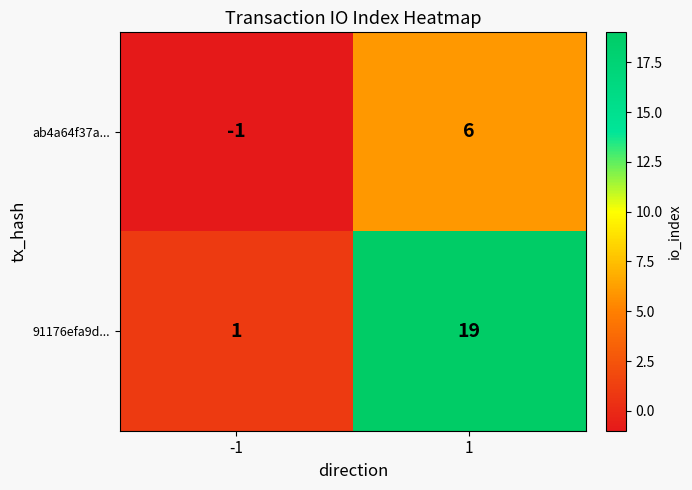

What is the difference between the highest and lowest values at -1?

2